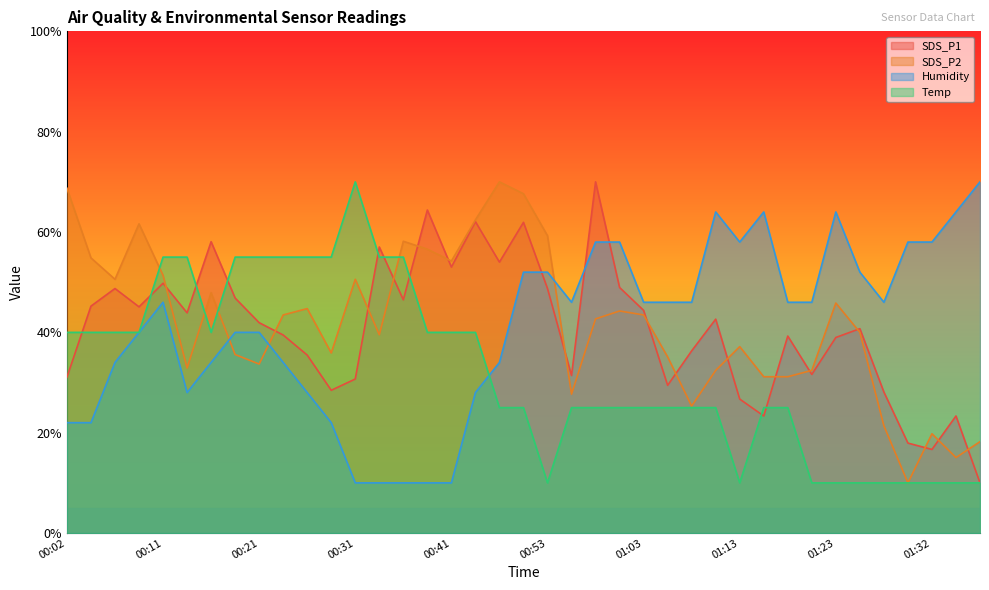

Rank the series by their maximum value, from highest to lowest.

SDS_P1, SDS_P2, Humidity, Temp